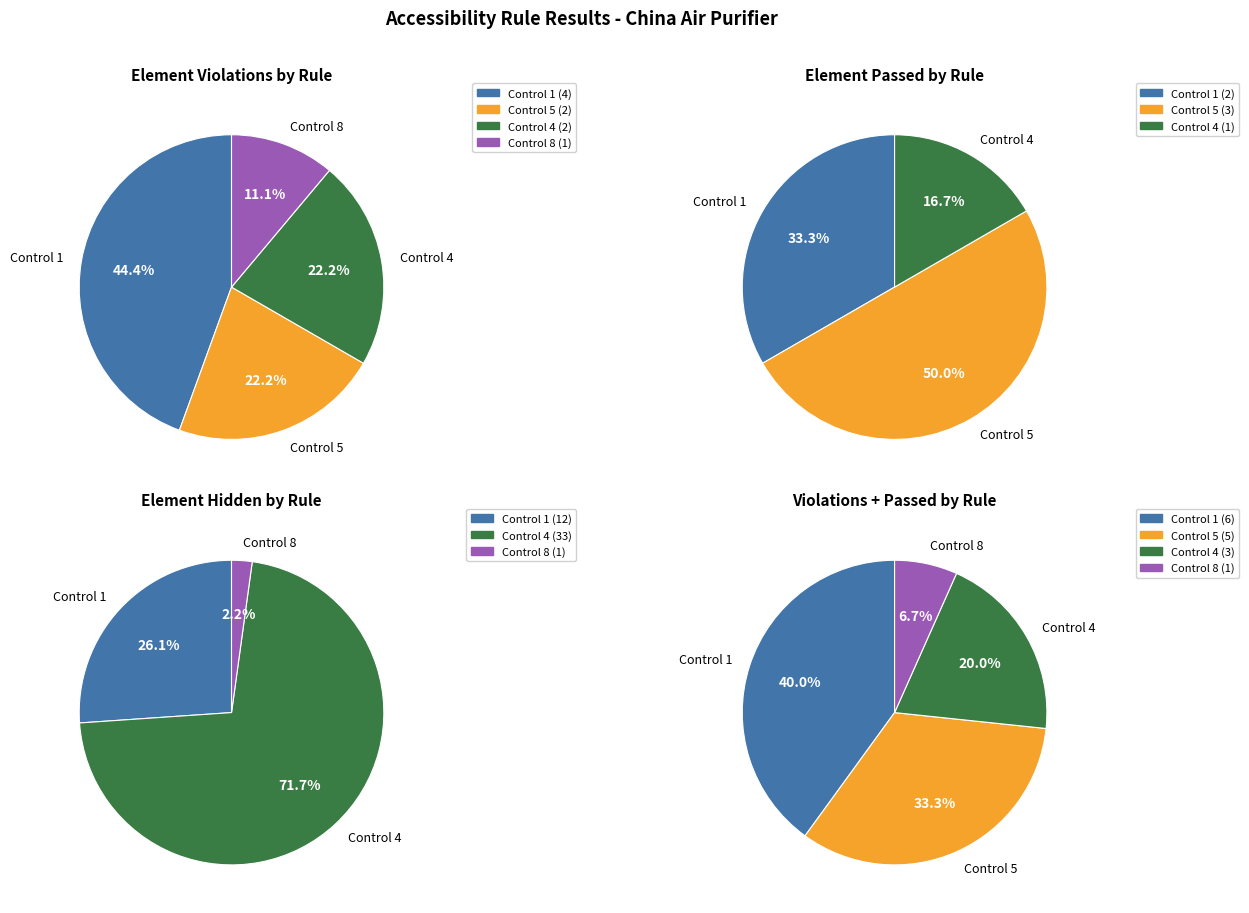

Count the number of slices in the pie.

4